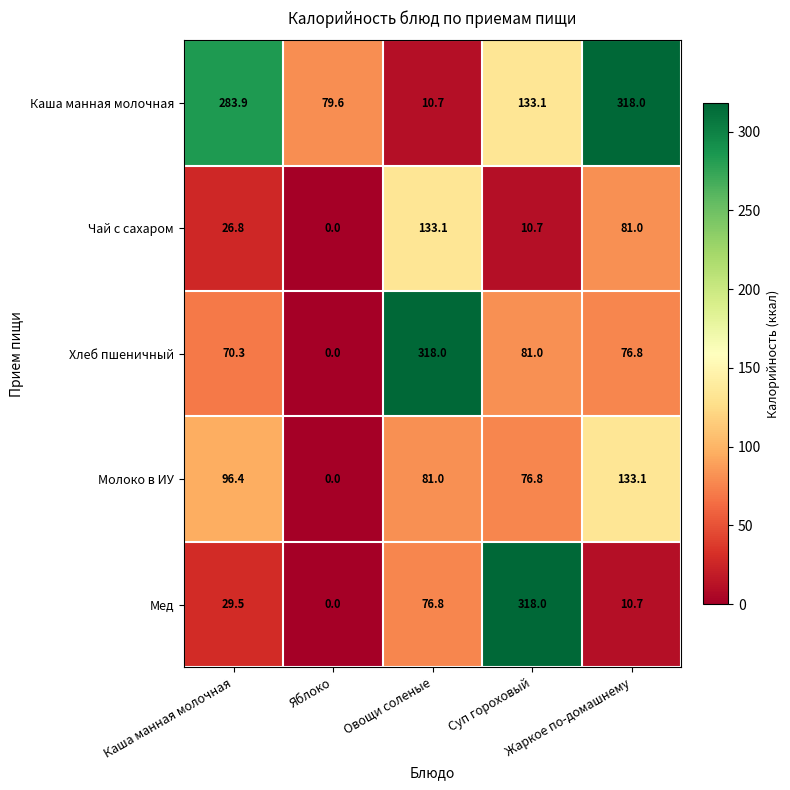

What is the greatest value displayed?

318.0